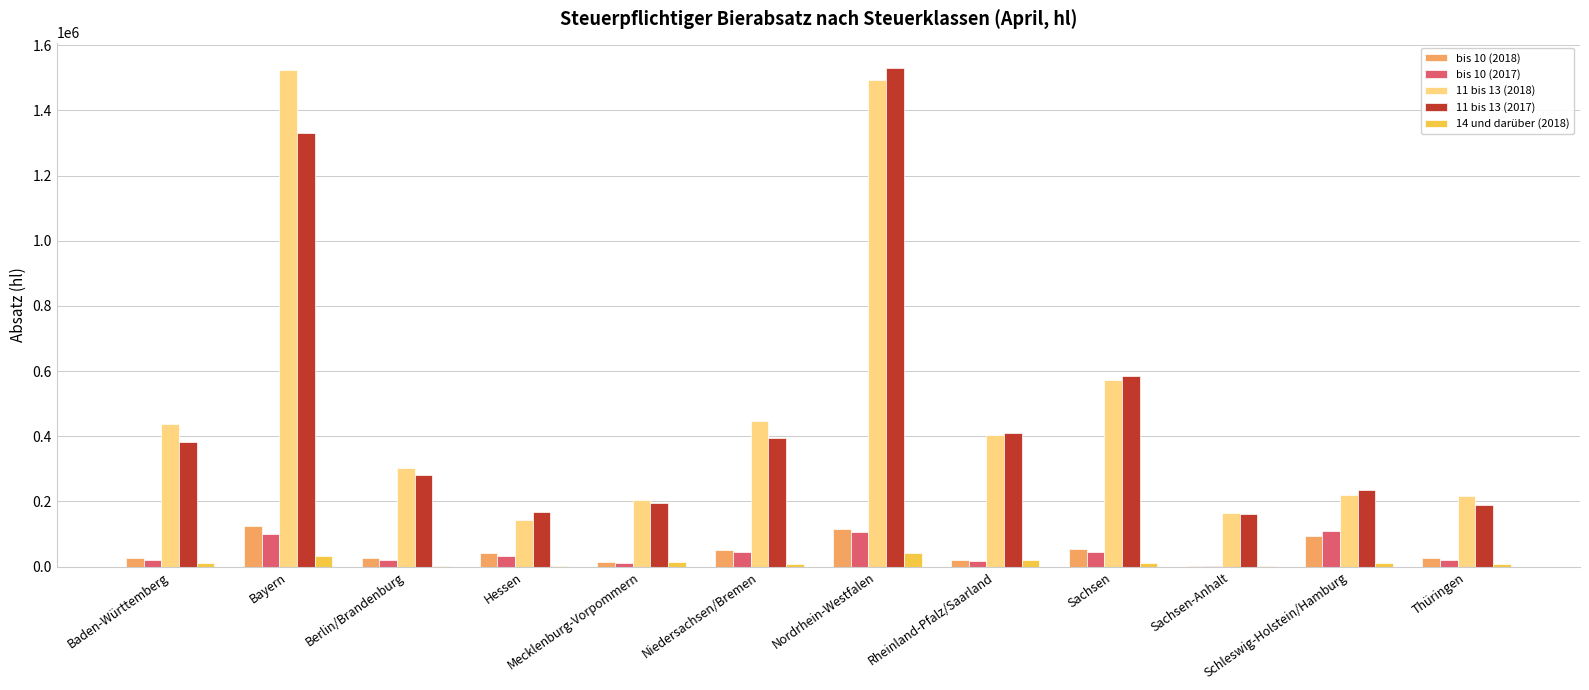

At which category is the sum across all series the highest?

Nordrhein-Westfalen